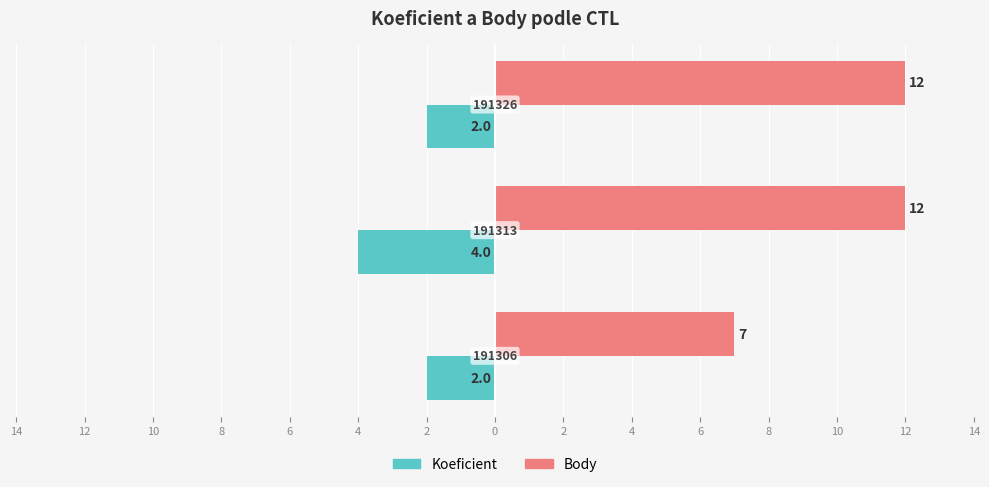

Reading left to right, transcribe all the data shown in this chart.

Koeficient: -2	-4	-2
Body: 7	12	12